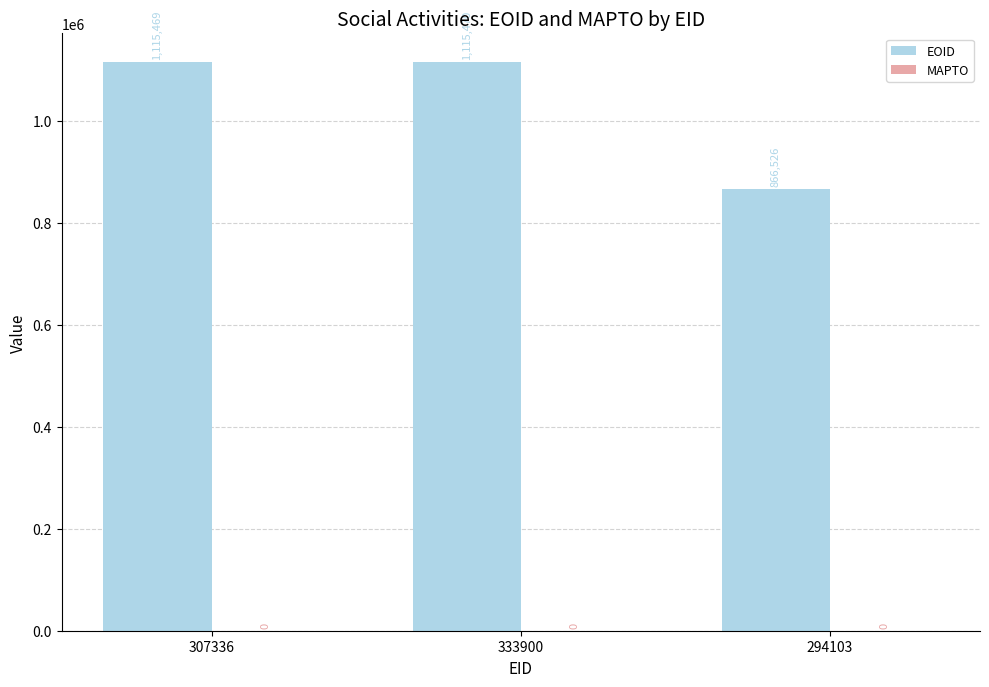

What is the label of the 1st bar from the left?

307336